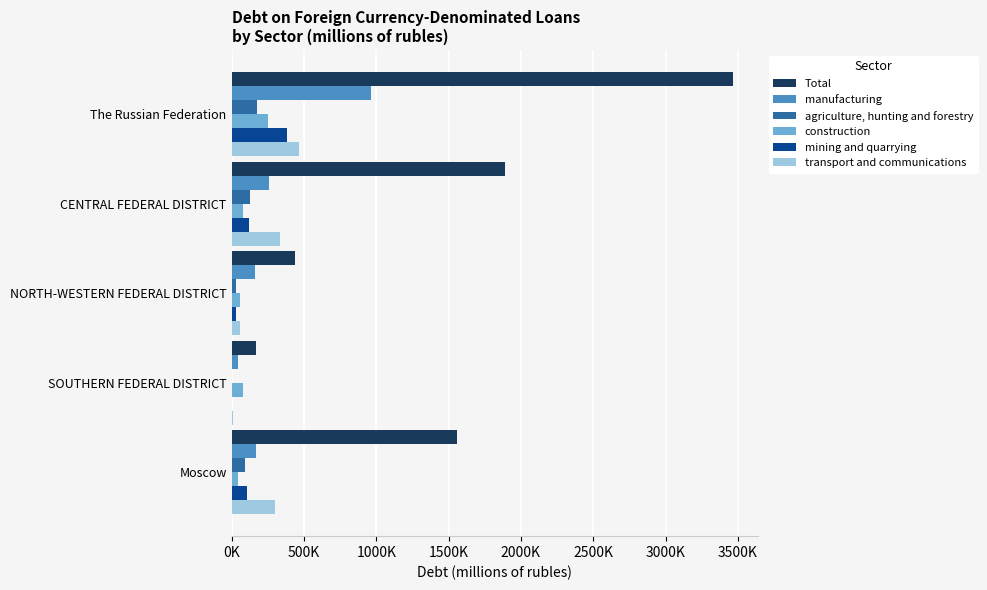

At which category is the sum across all series the highest?

The Russian Federation